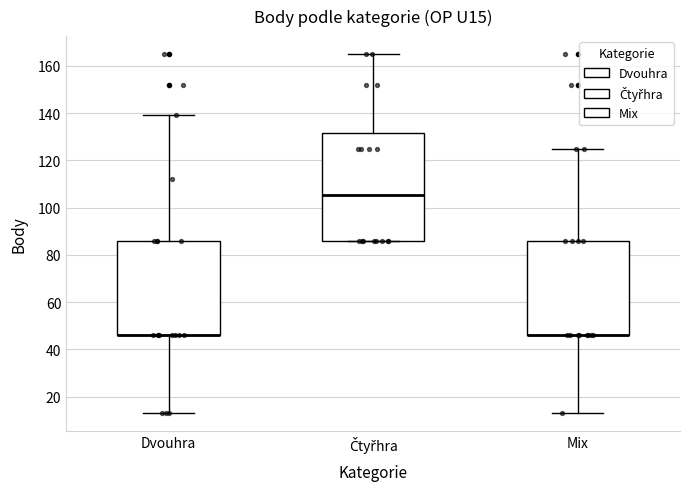

Where is the lower edge of the box for Mix on the y-axis? The values are not printed on the chart, so give them approximately, as read against the axis.

46